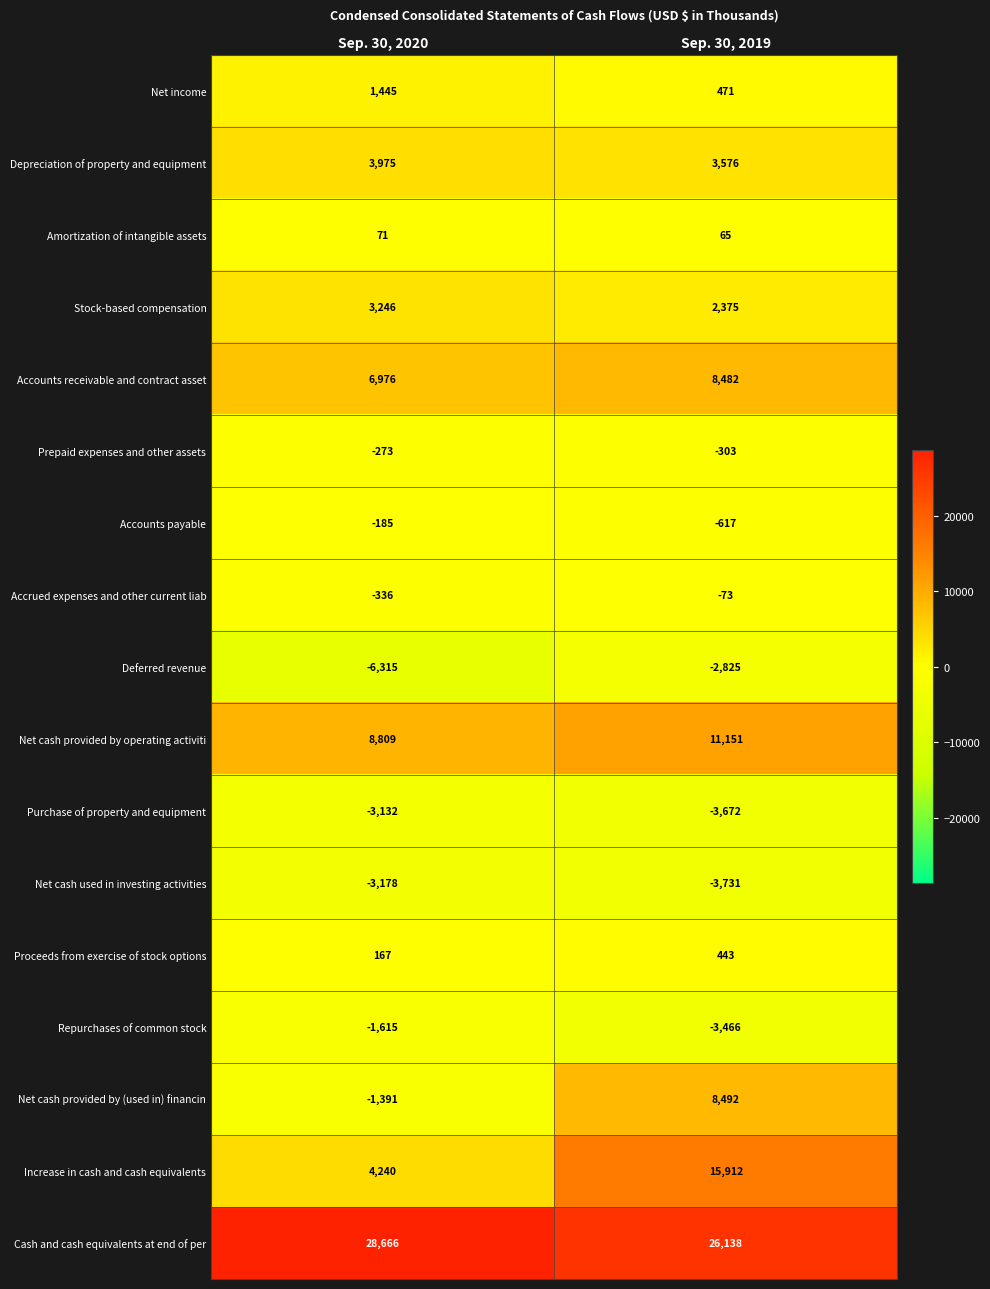

Is it true that Net cash used in investing activities equals -3731 at Sep. 30, 2019?

True